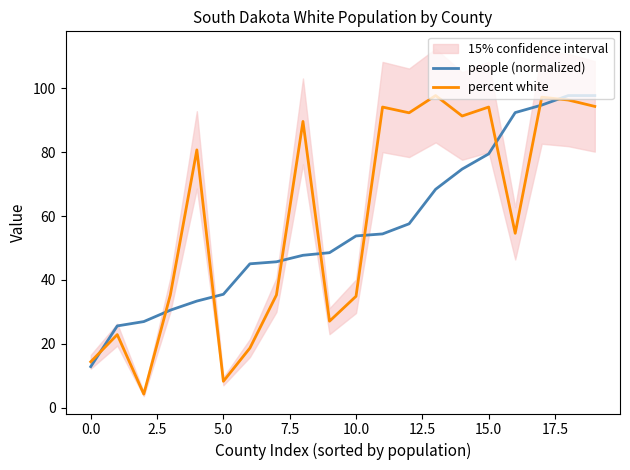

Between 12 and 10, which is larger?

12